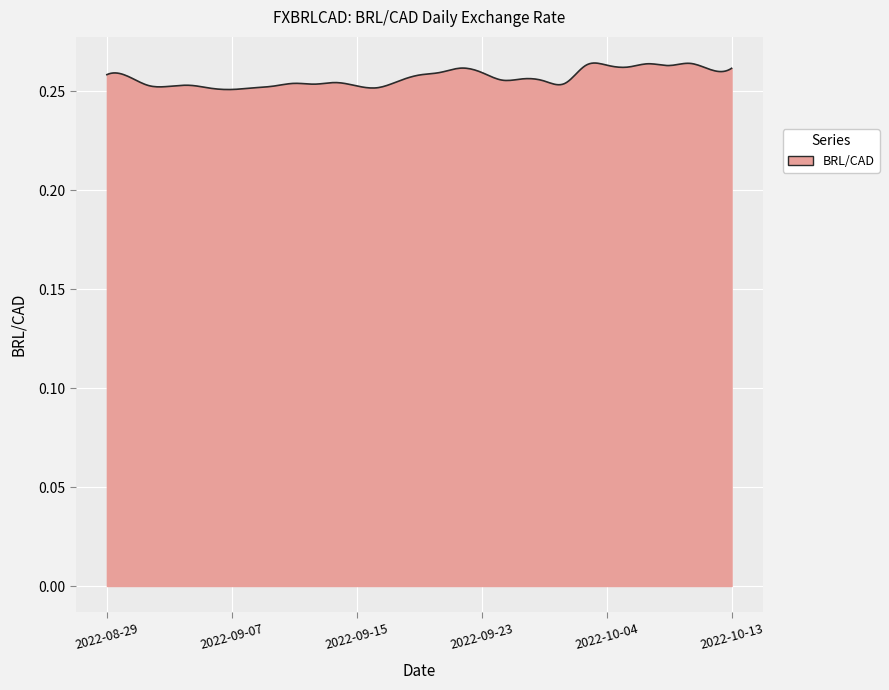

Rank the categories by value from lowest to highest.

2022-09-07, 2022-09-06, 2022-09-08, 2022-09-16, 2022-09-01, 2022-09-09, 2022-09-15, 2022-08-31, 2022-09-02, 2022-09-13, 2022-09-12, 2022-09-29, 2022-09-14, 2022-09-19, 2022-09-28, 2022-09-26, 2022-09-27, 2022-08-30, 2022-09-20, 2022-08-29, 2022-09-21, 2022-09-23, 2022-10-12, 2022-10-13, 2022-09-22, 2022-10-05, 2022-10-07, 2022-10-03, 2022-10-04, 2022-10-06, 2022-10-11